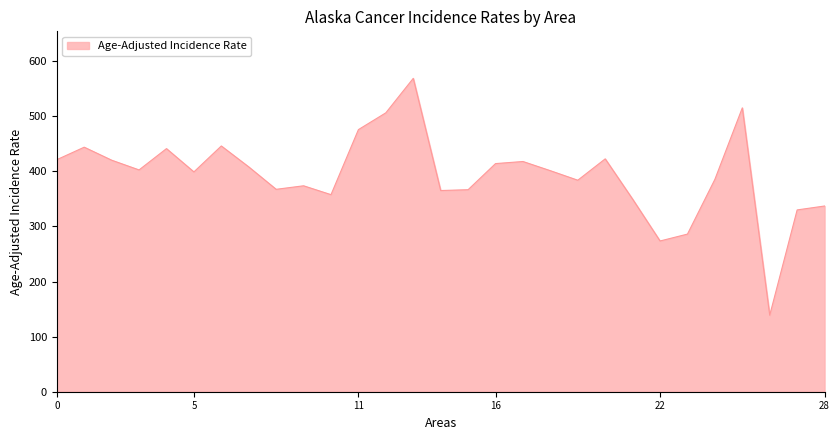

What is the sum of all values?

11422.9